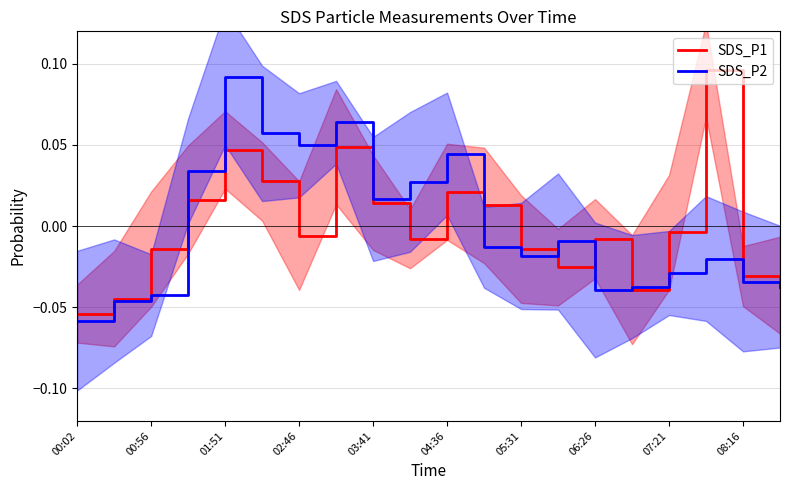

Count the number of data series in this chart.

2